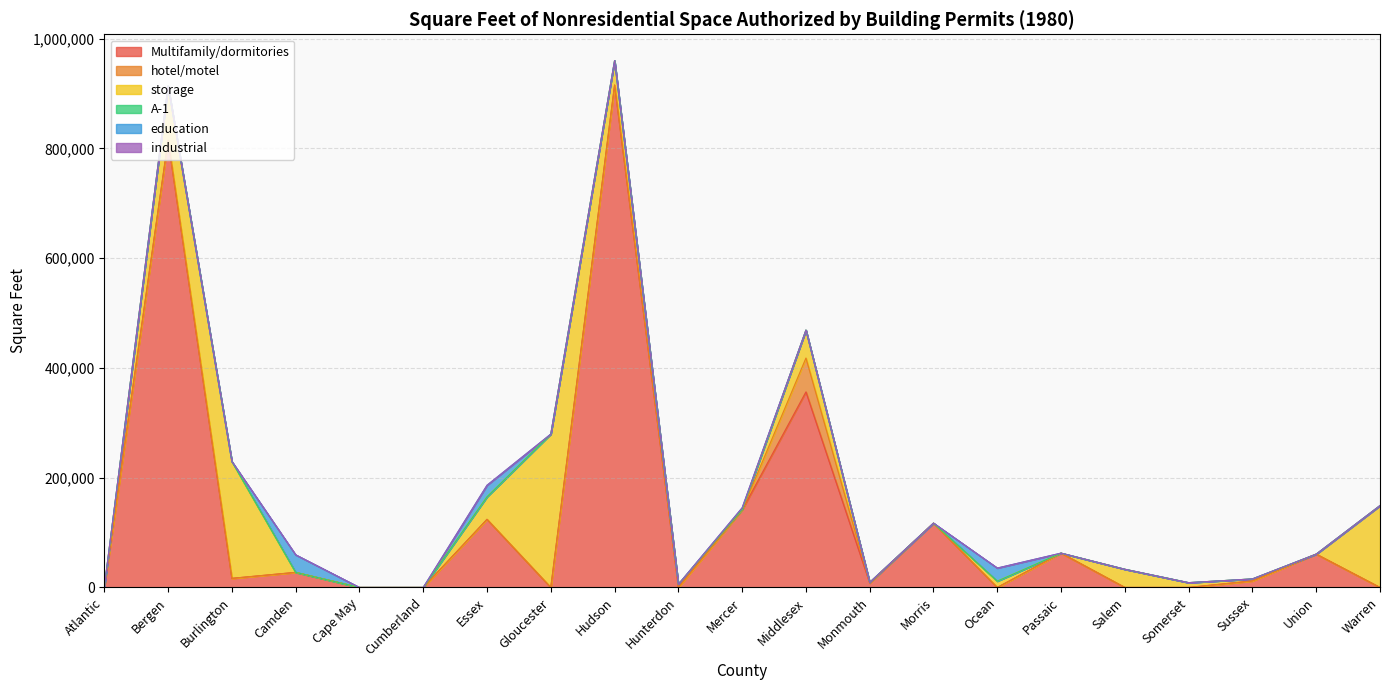

What is the average value of the education series?

3795